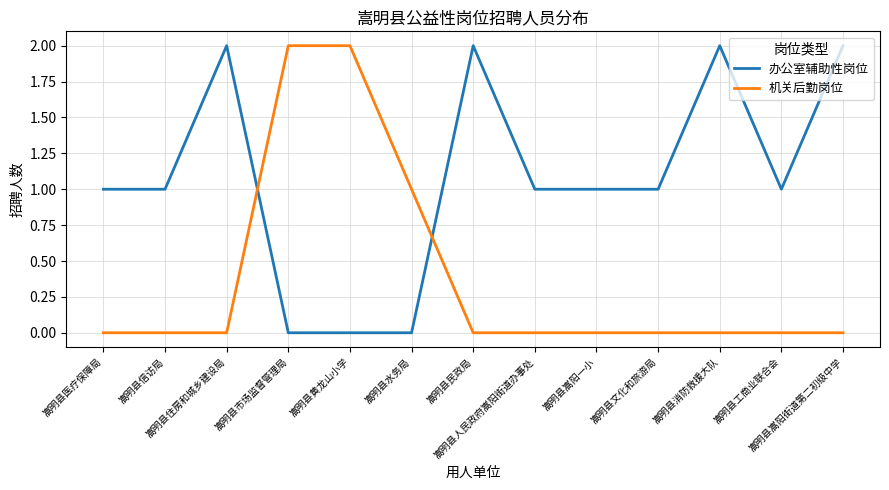

True or false: 机关后勤岗位 and 办公室辅助性岗位 intersect in this chart.

True